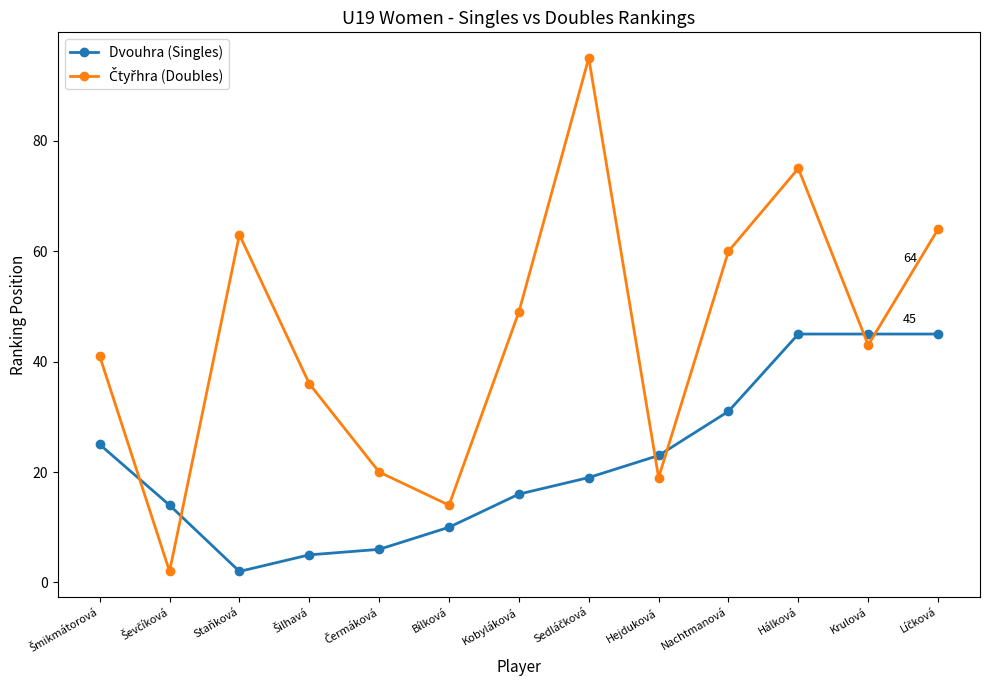

At which category is the sum across all series the highest?

Hálková